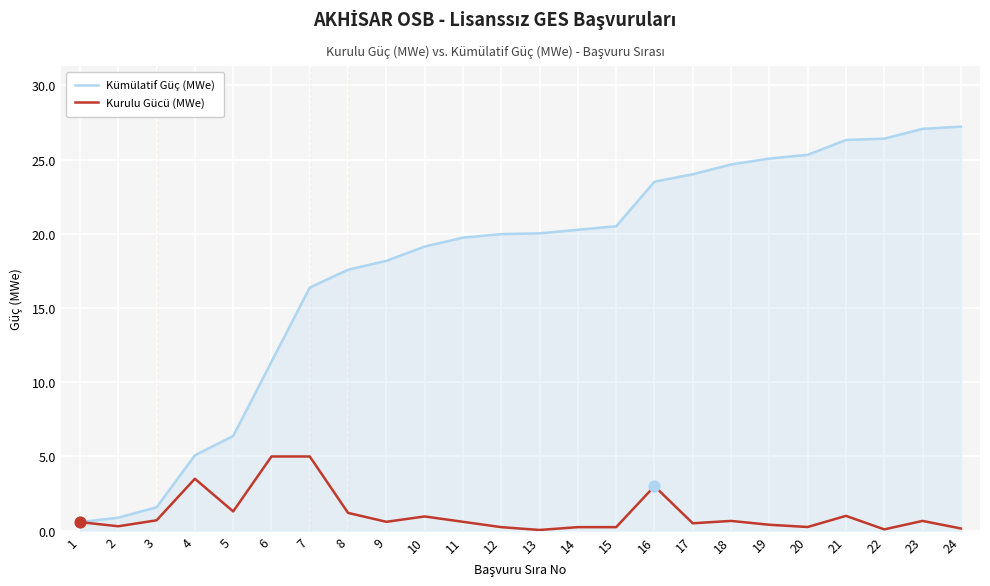

What are all the series names shown in the legend?

Kümülatif Güç (MWe), Kurulu Gücü (MWe)